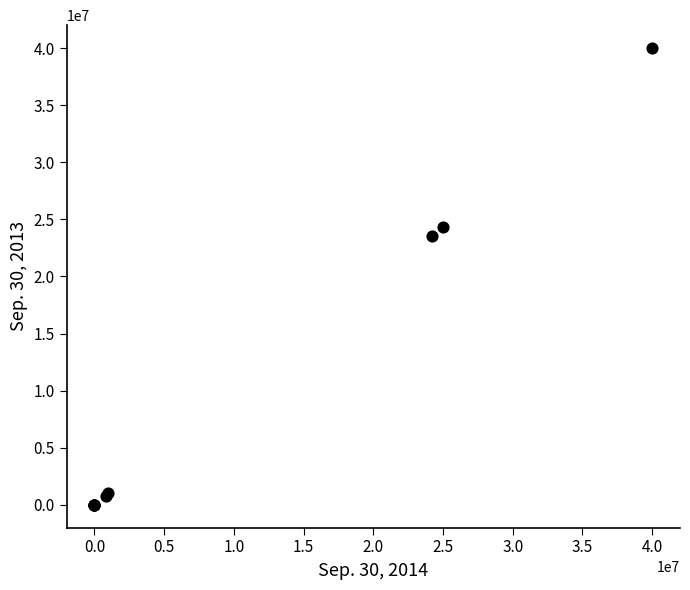

What Y value in the scatter plot is closest to 20000000?

23545595.0